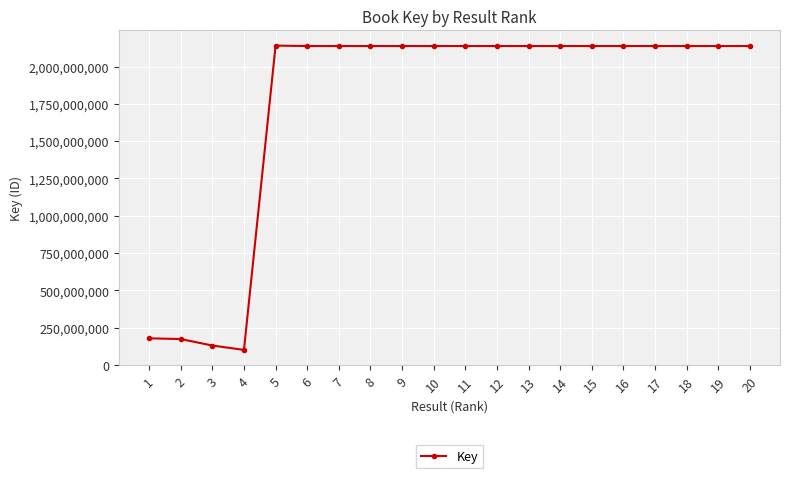

What is the ratio of the value at 18 to the value at 9?

1.0